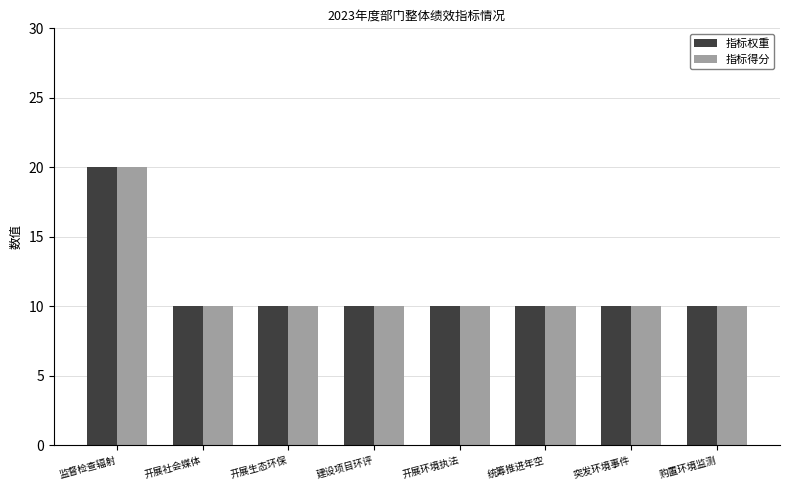

At how many categories does at least one series exceed 12?

1